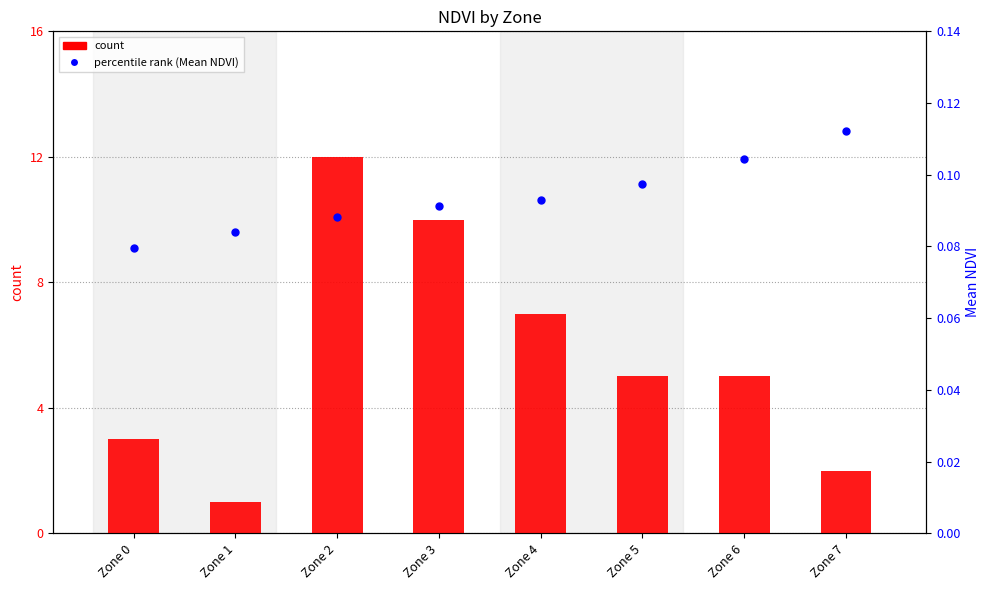

Which series has the largest Y range (max minus min)?

count